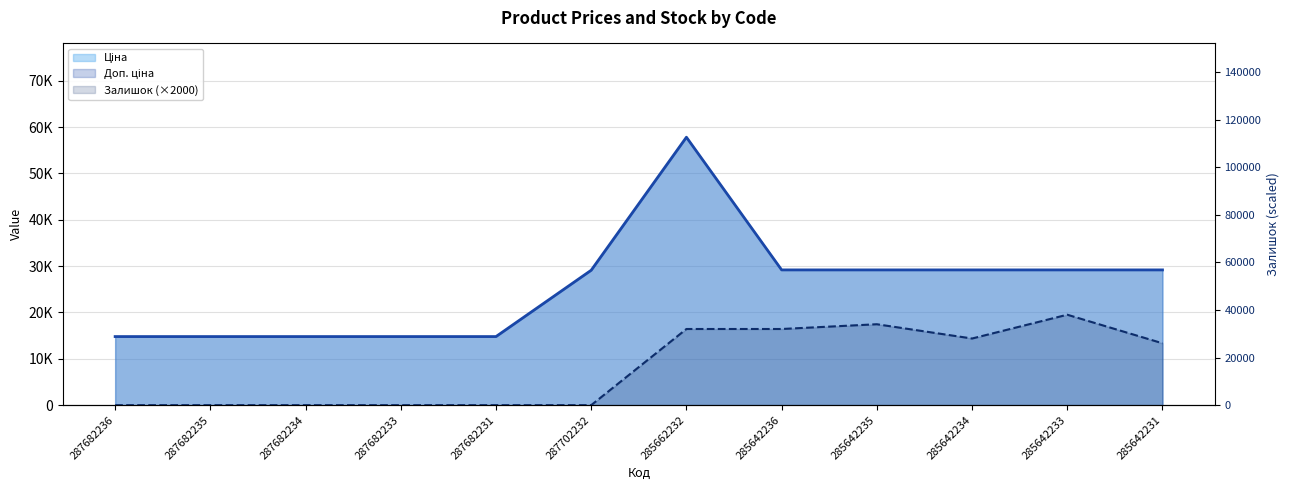

What is the label of the 8th point from the left?

285642236